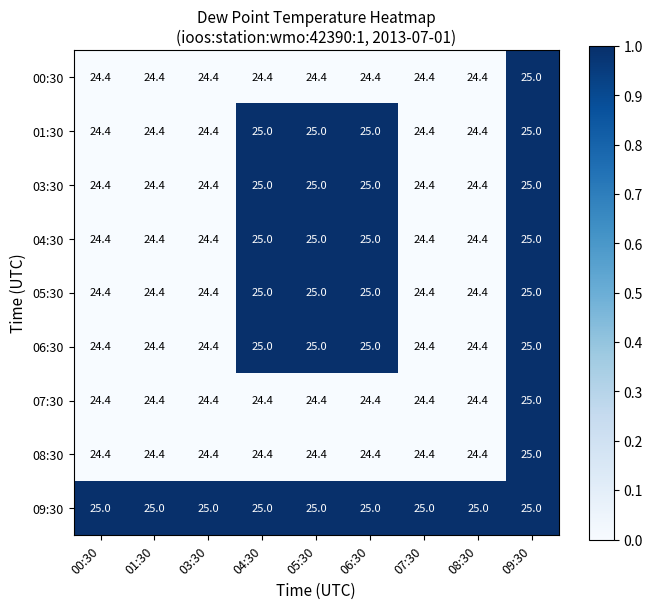

True or false: 01:30 has a value of 24.4 at 01:30.

True